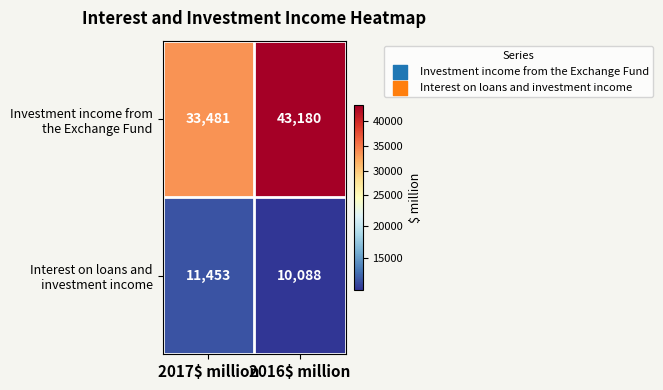

What is the difference between the highest and lowest values at 2016$ million?

33092